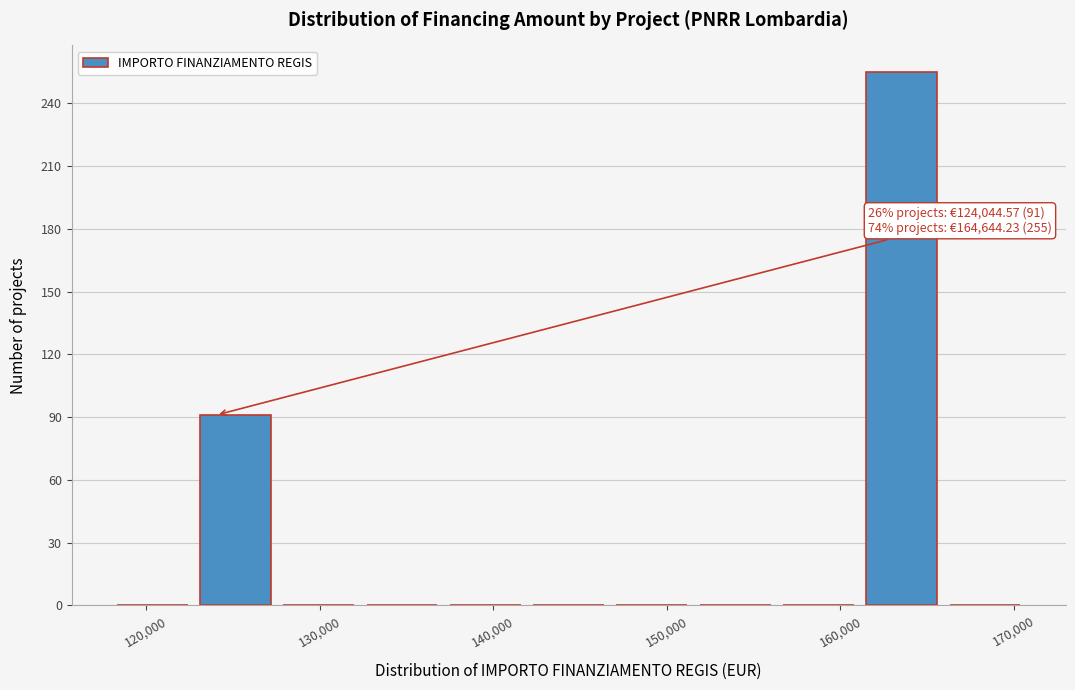

Which range on the x-axis has the tallest bar?

161000 to 166000